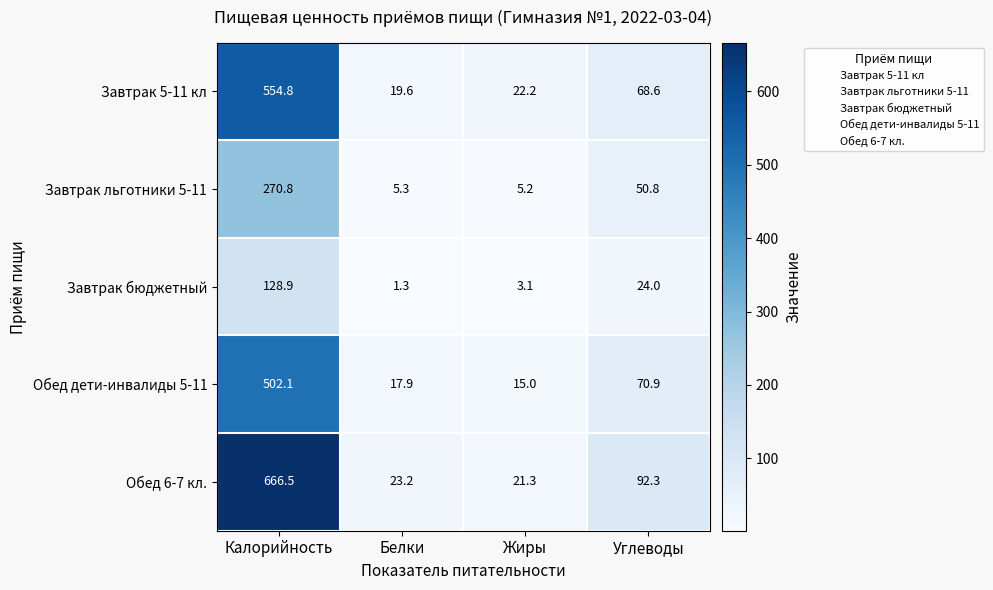

Is it true that Завтрак льготники 5-11 equals 5.3 at Белки?

True